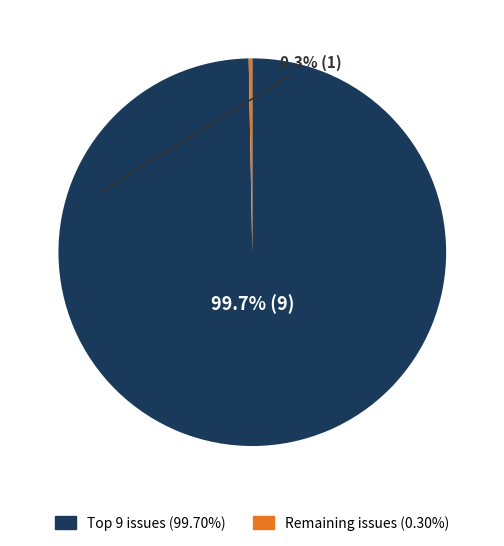

Is there any slice that represents more than half of the pie?

Yes